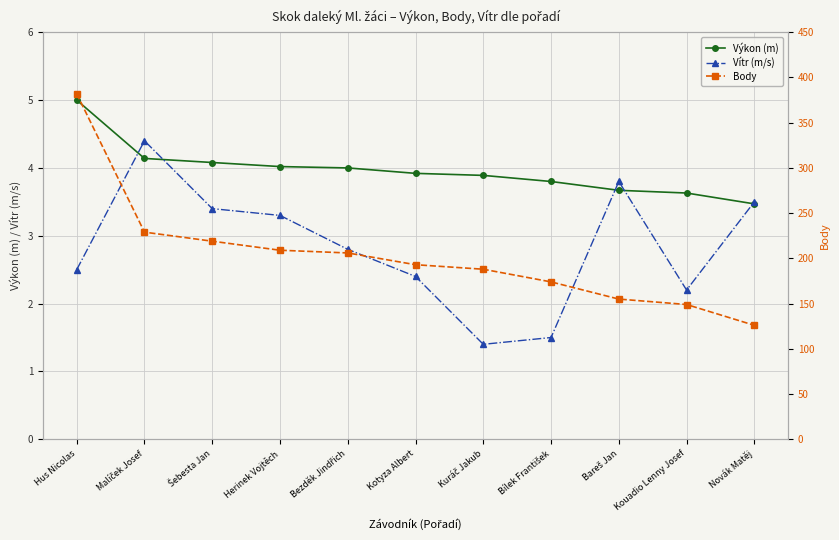

What is the maximum value for Body?

382.0